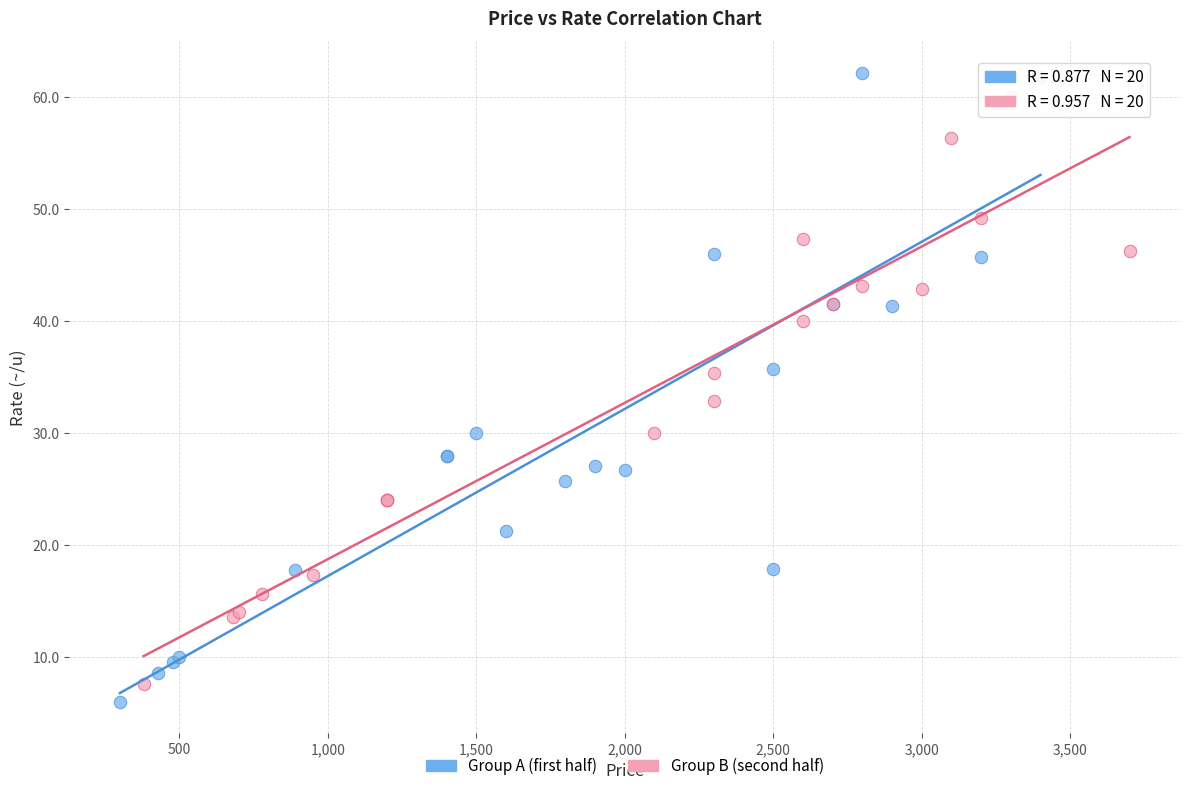

Which series has the widest spread of Y values?

Group A (first half)